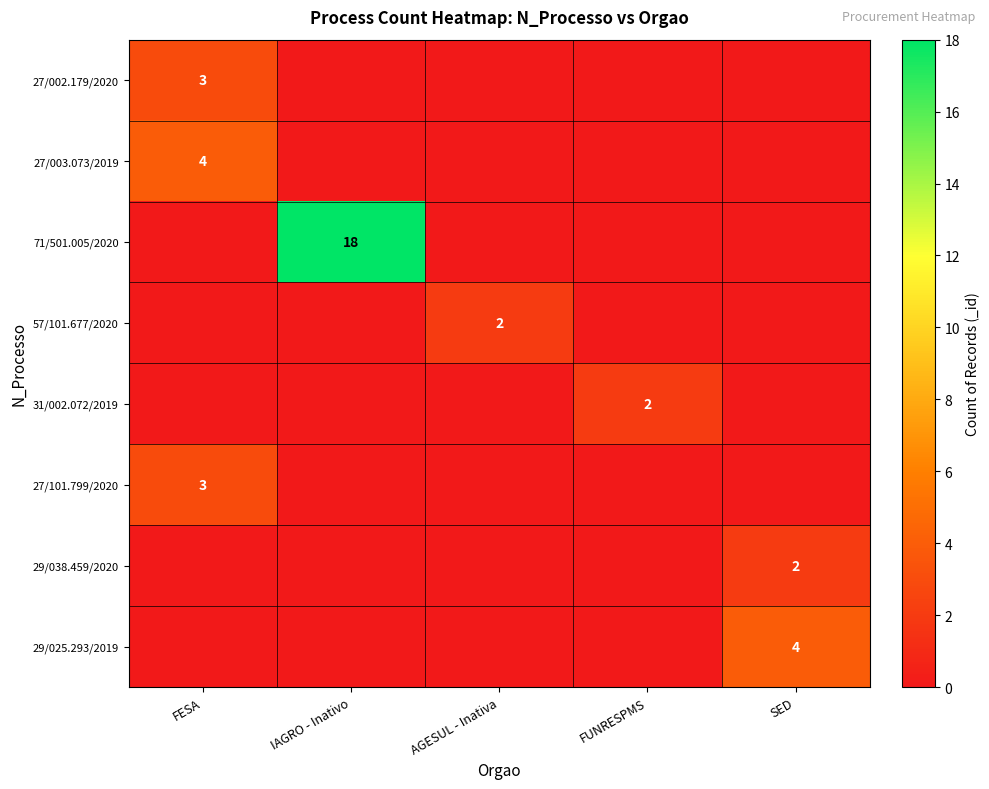

Where is 31/002.072/2019 nearest to the value 1?

FESA